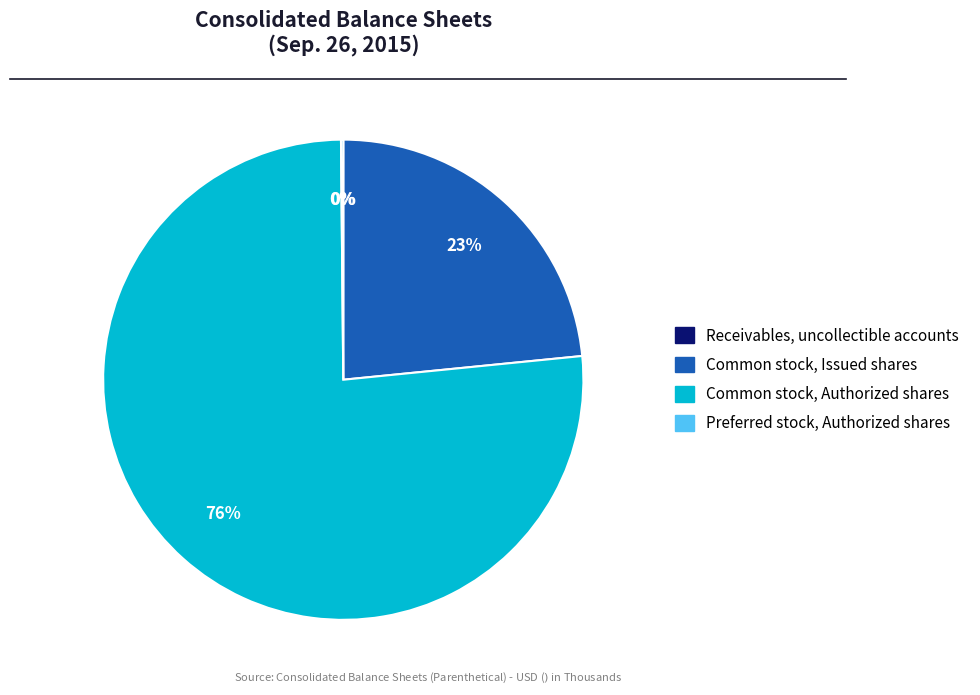

True or false: Common stock, Issued shares accounts for 31% of the total.

False